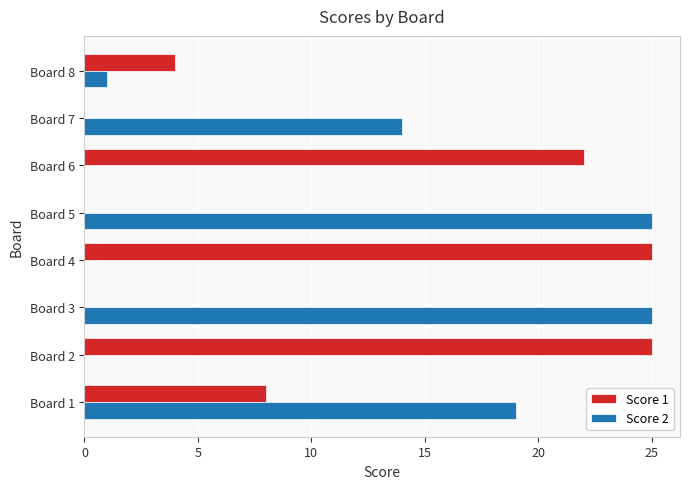

True or false: Score 2 has a value of 31 at Board 1.

False